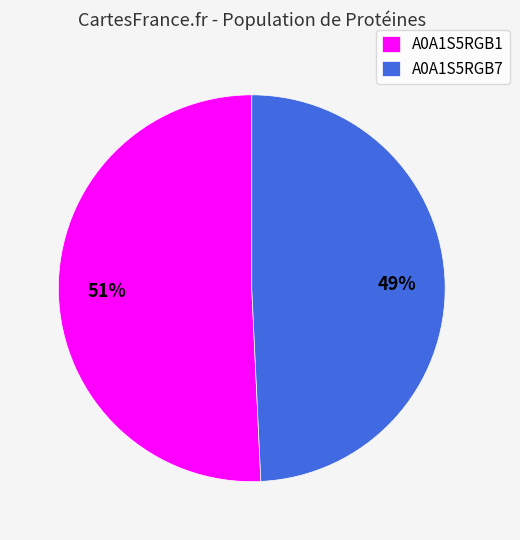

Rank the categories by value from highest to lowest.

A0A1S5RGB1, A0A1S5RGB7